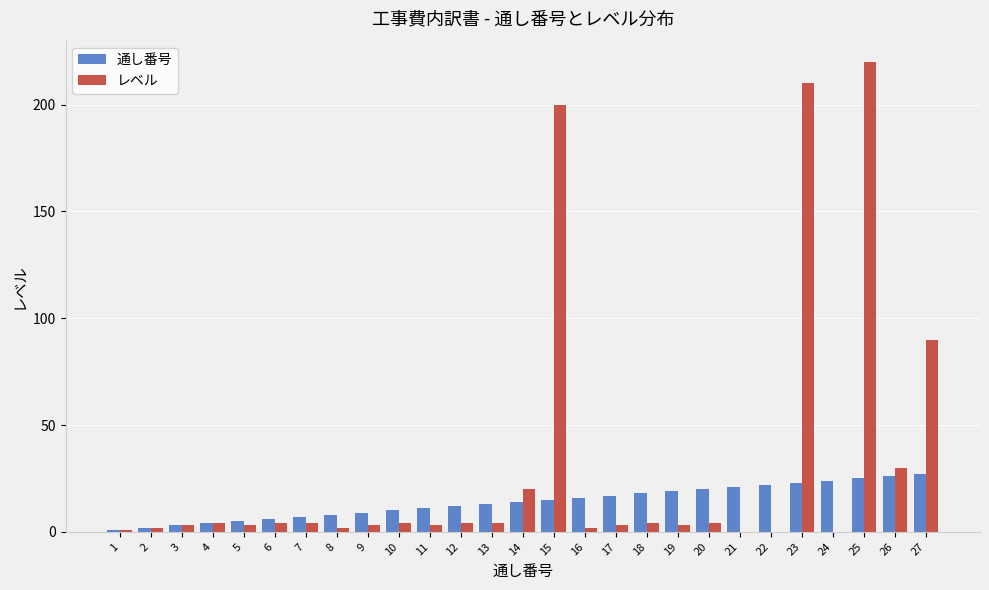

What is the maximum value shown in the chart?

220